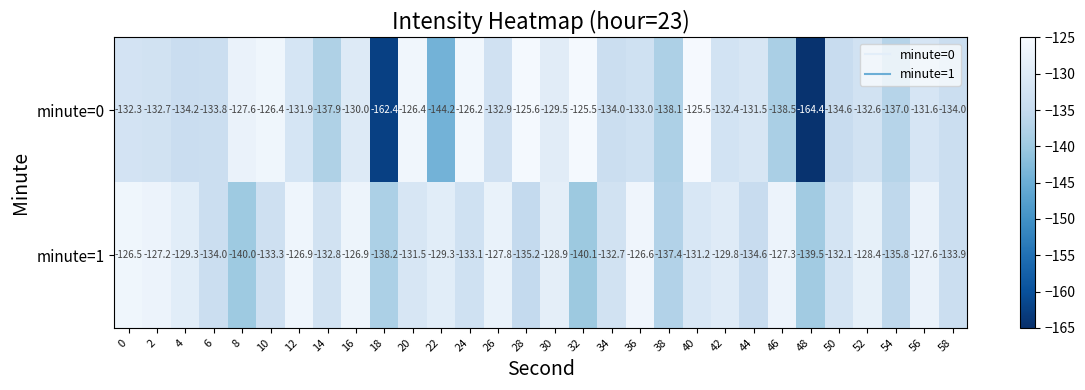

Rank the series at 48 from lowest to highest value.

minute=0, minute=1